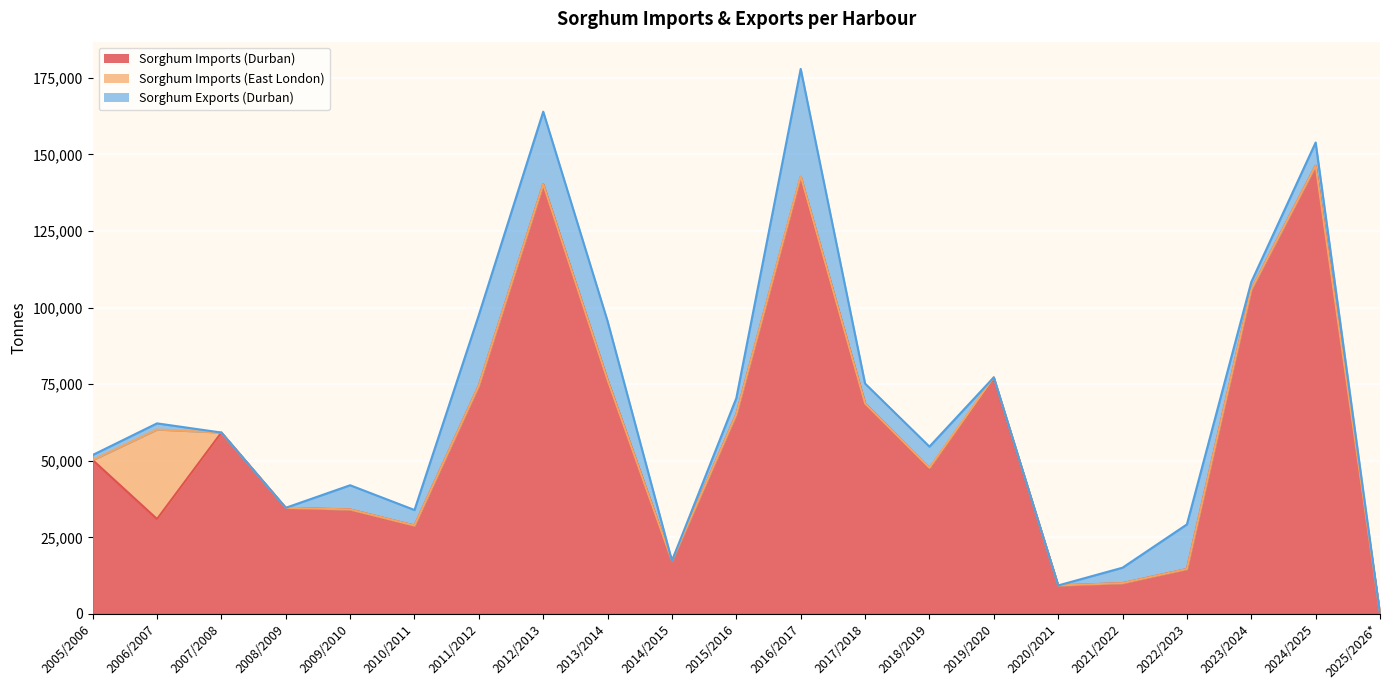

True or false: Sorghum Imports (Durban) has a value of 17292 at 2014/2015.

True